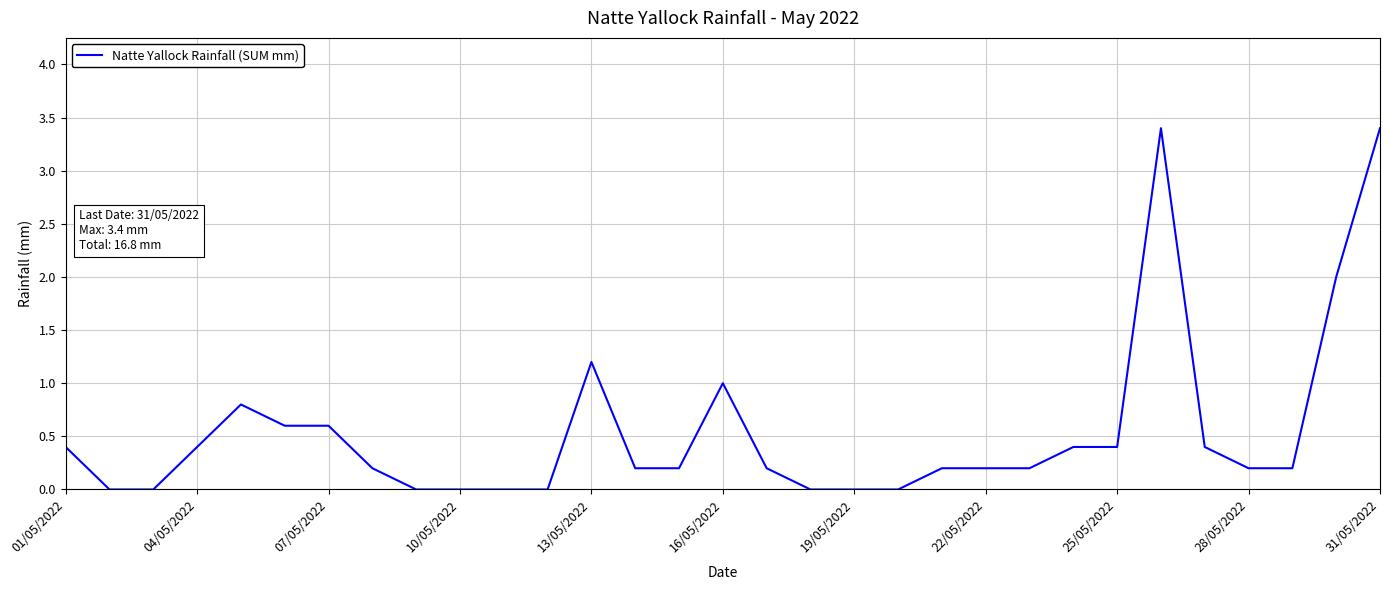

What is the difference between the maximum and minimum values?

3.4